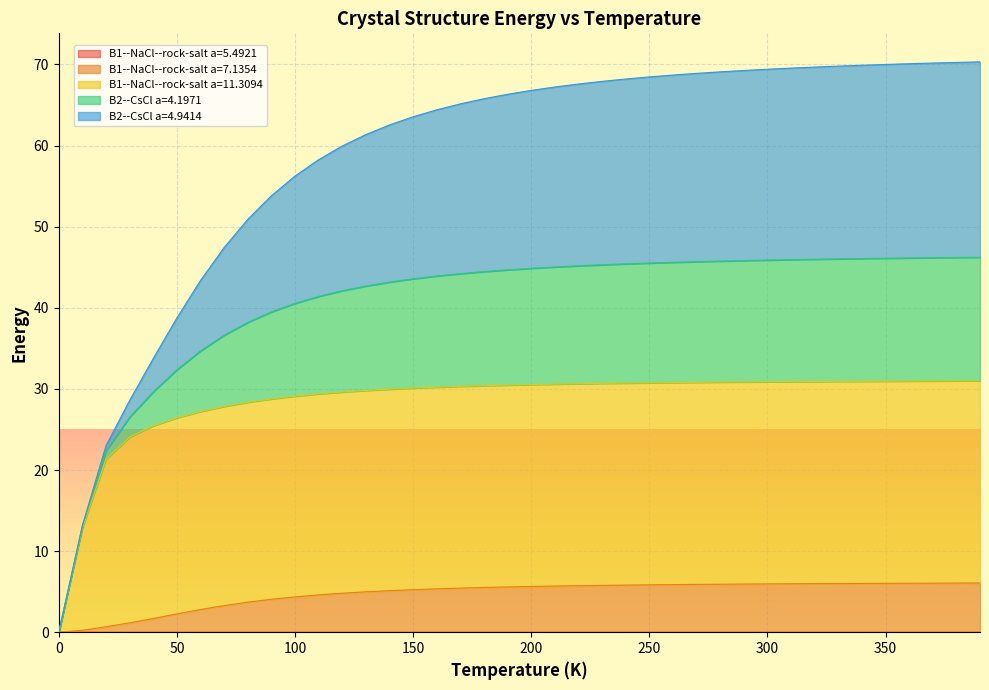

Does the chart display data point markers on the line(s)?

No